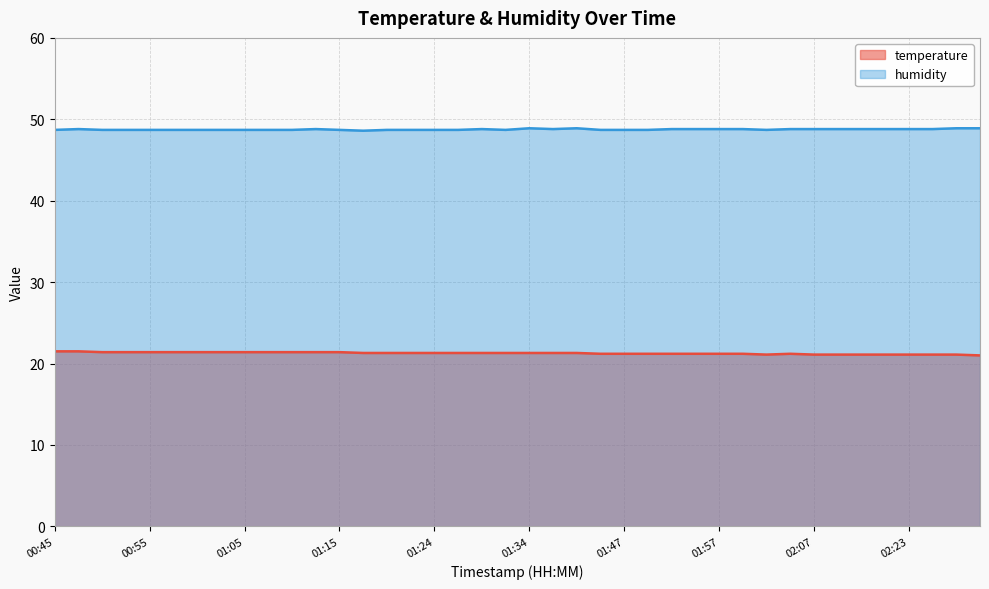

What is the difference between the maximum and minimum values in the humidity series?

0.3